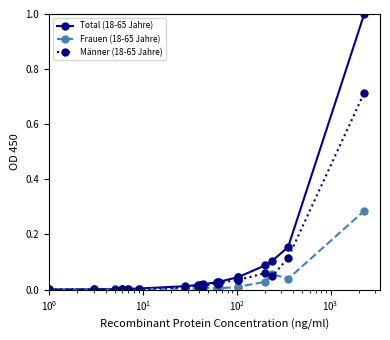

True or false: Frauen (18-65 Jahre) has more than 2 interior local peaks.

True